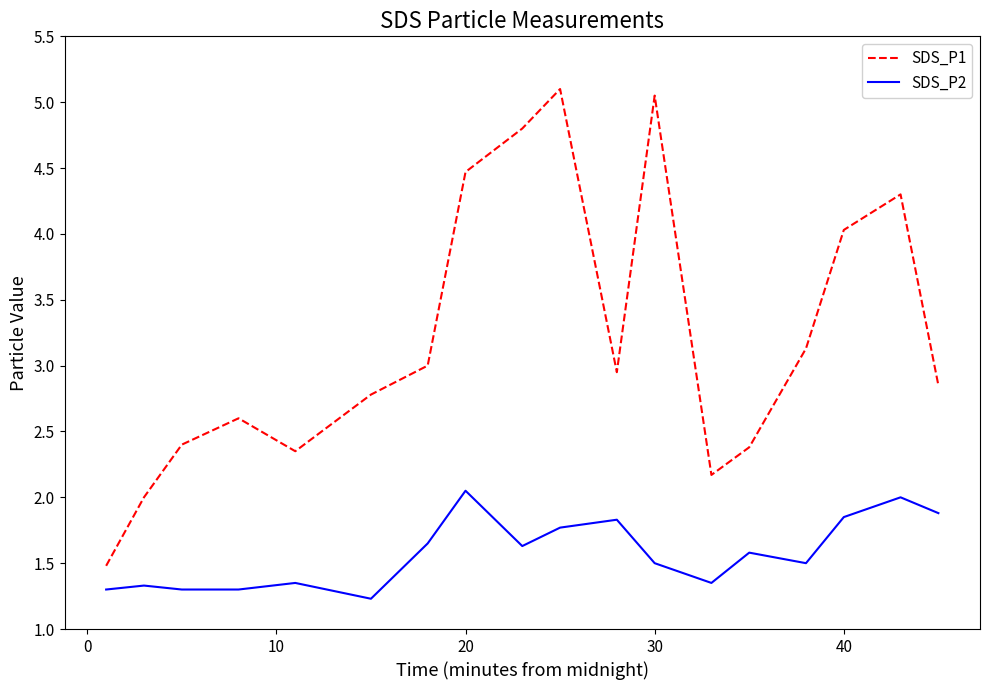

Which series has the widest spread of values?

SDS_P1